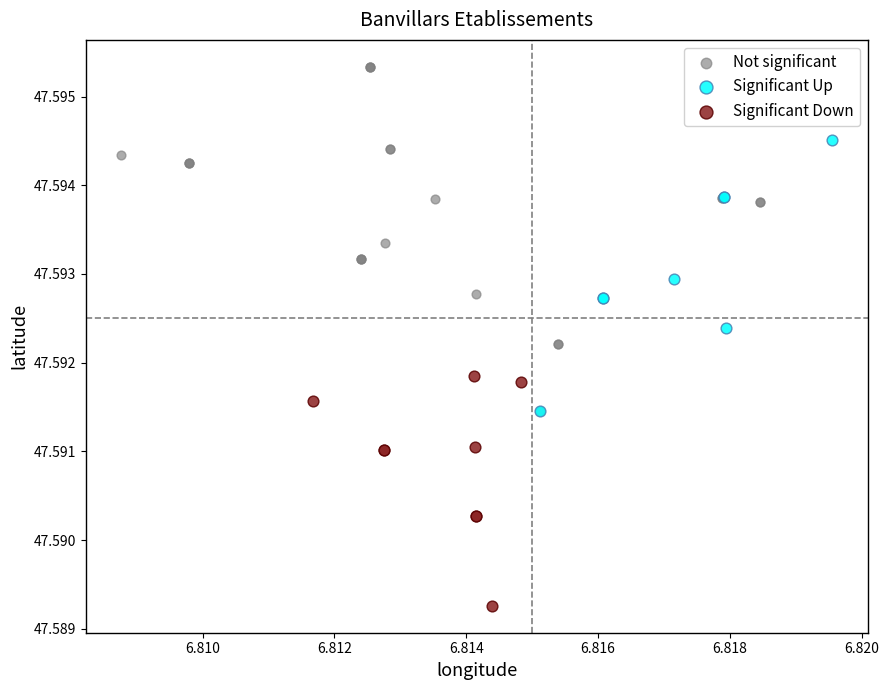

Which series has the largest Y range (max minus min)?

Not significant